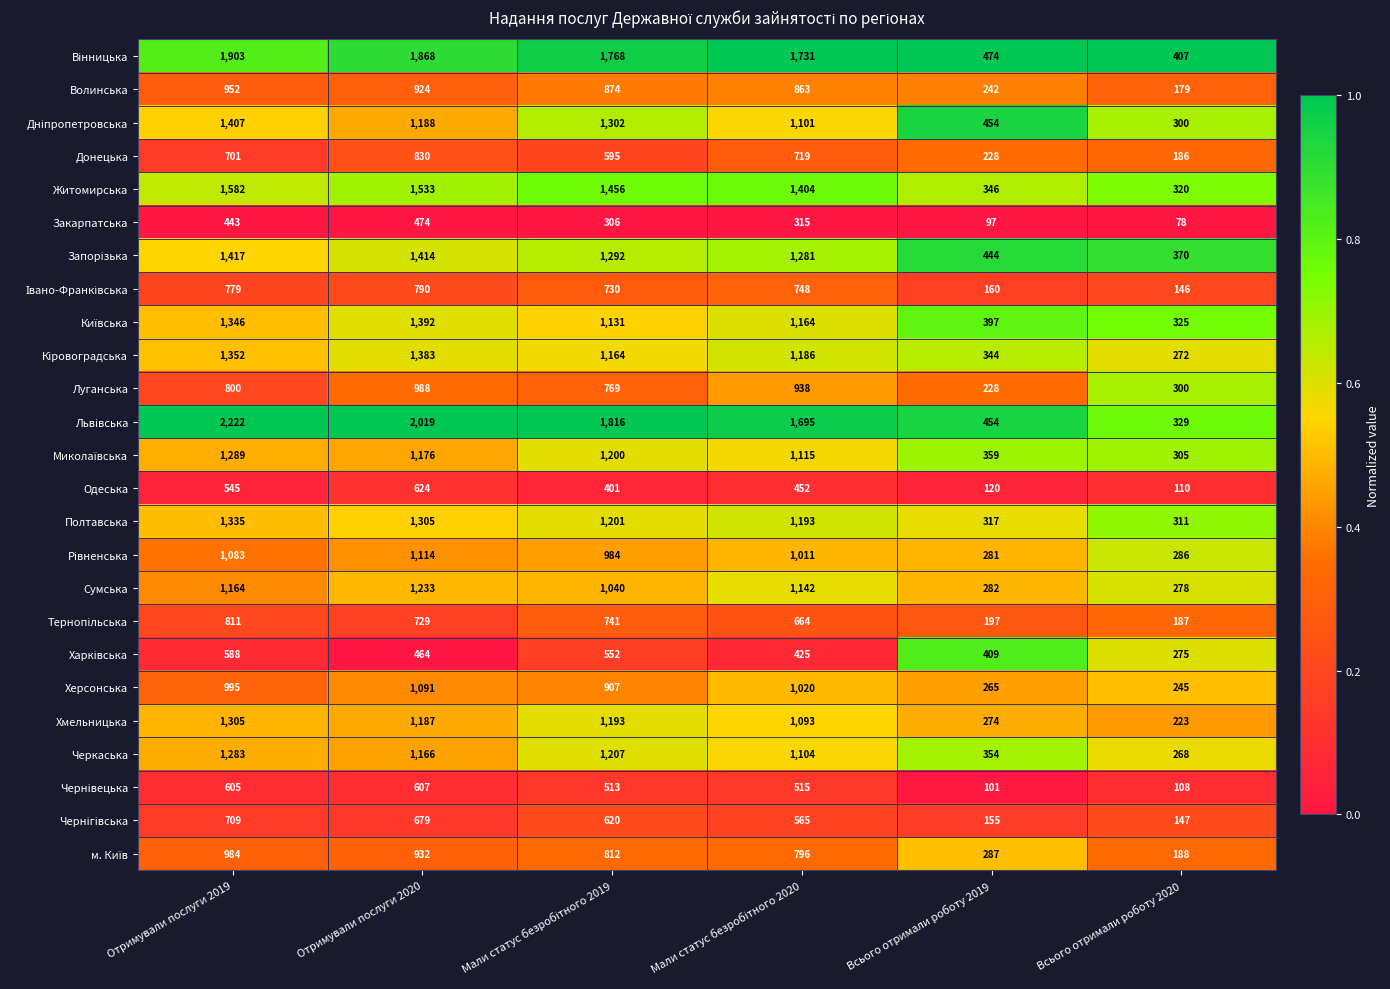

The value of Сумська at Всього отримали роботу 2020 is 409. True or false?

False